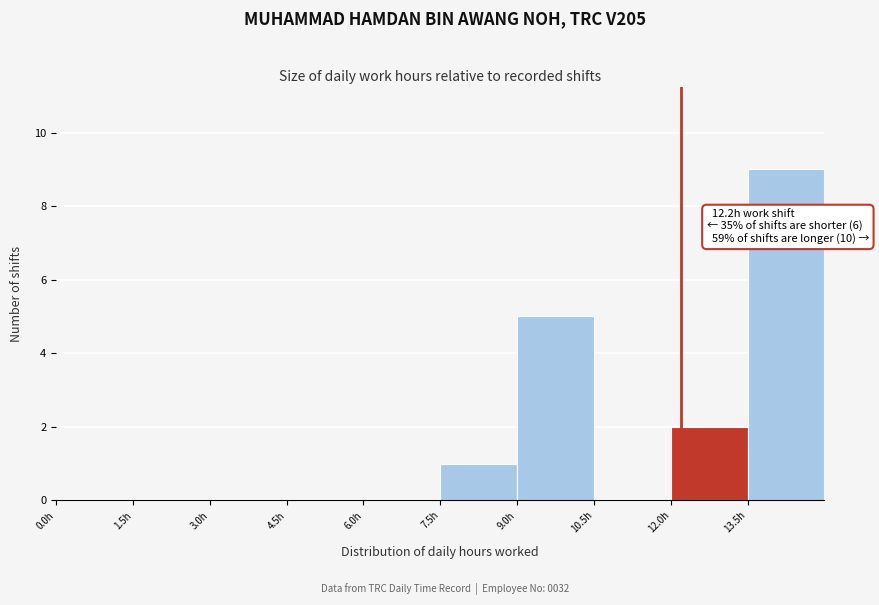

Over which range of the x-axis is the bar tallest?

13.5 to 15.0